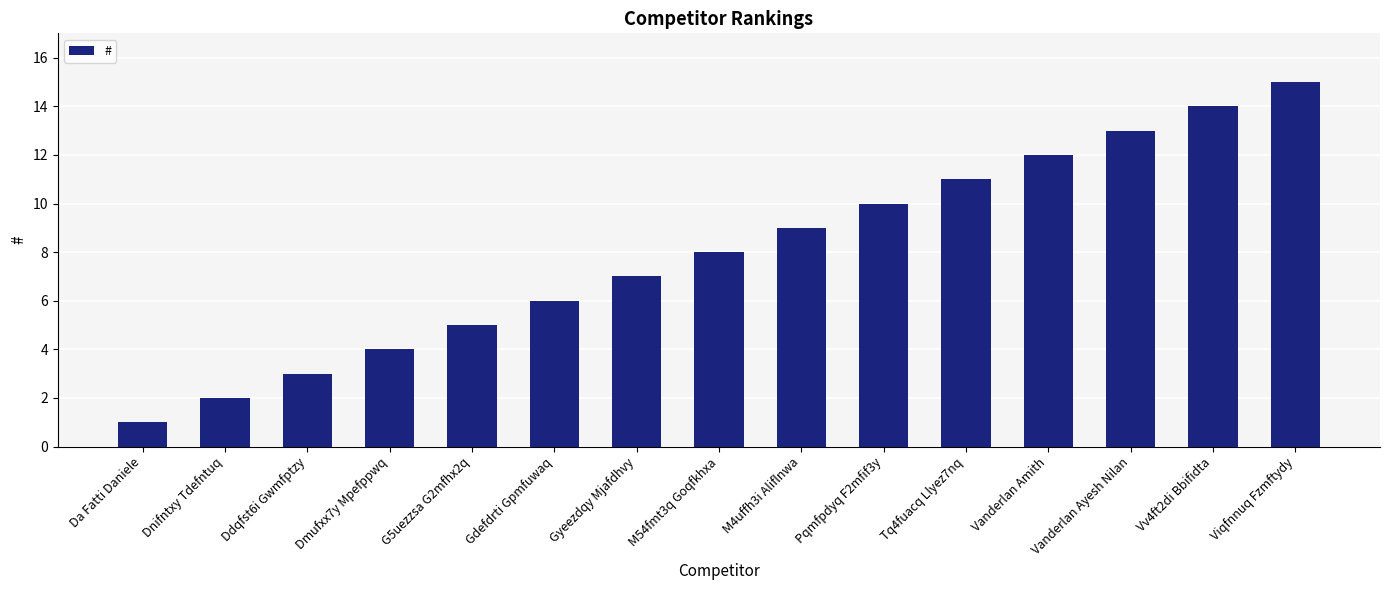

True or false: the data shows 9 at Viqfnnuq Fzmftydy.

False